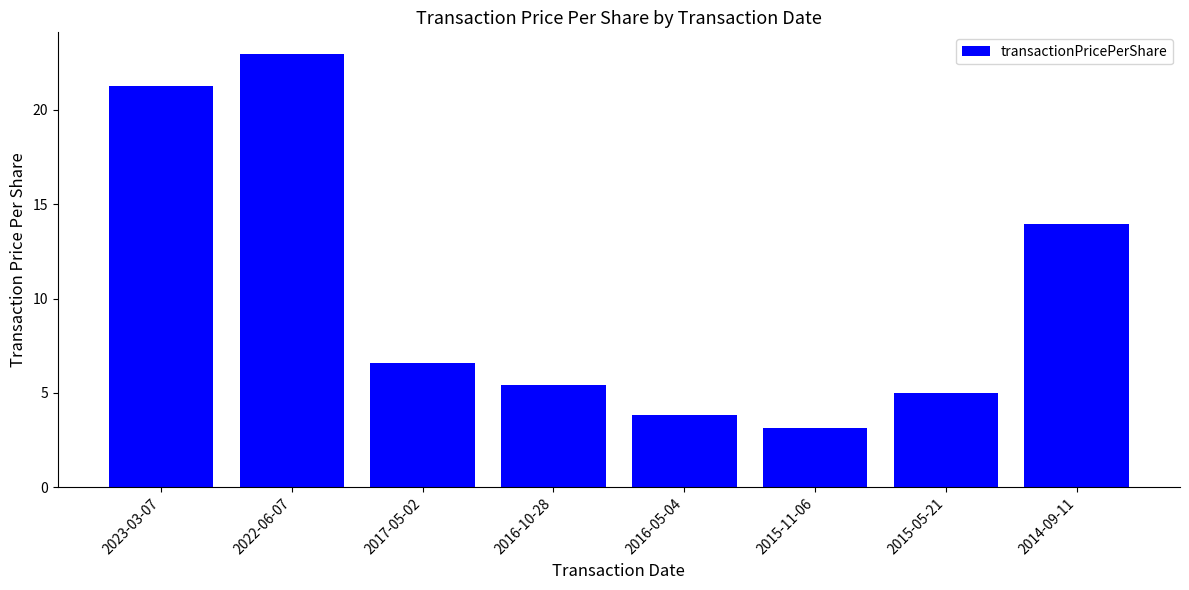

What position from the left is 2014-09-11?

8